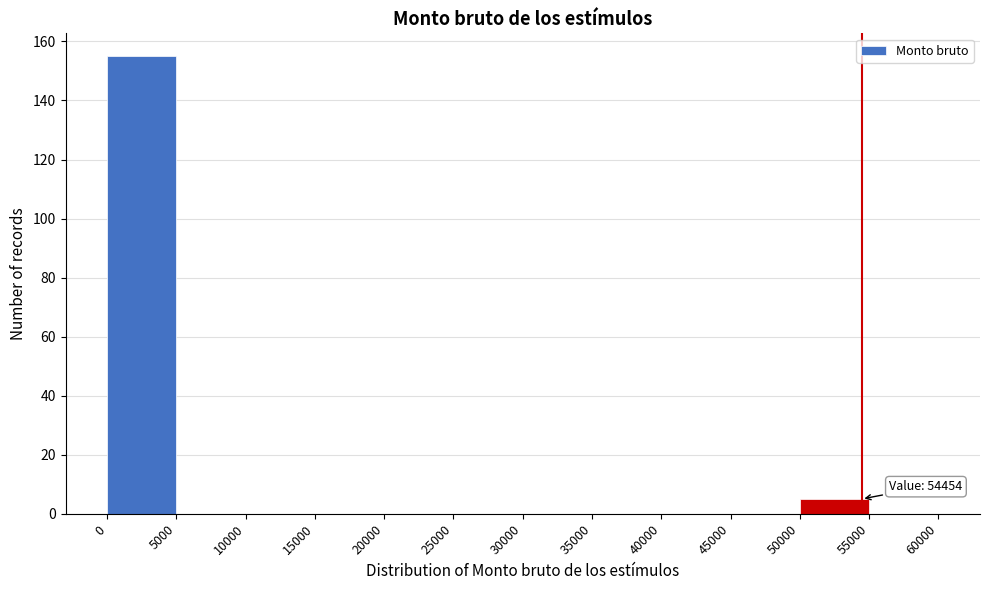

Which range on the x-axis has the tallest bar?

0 to 5000